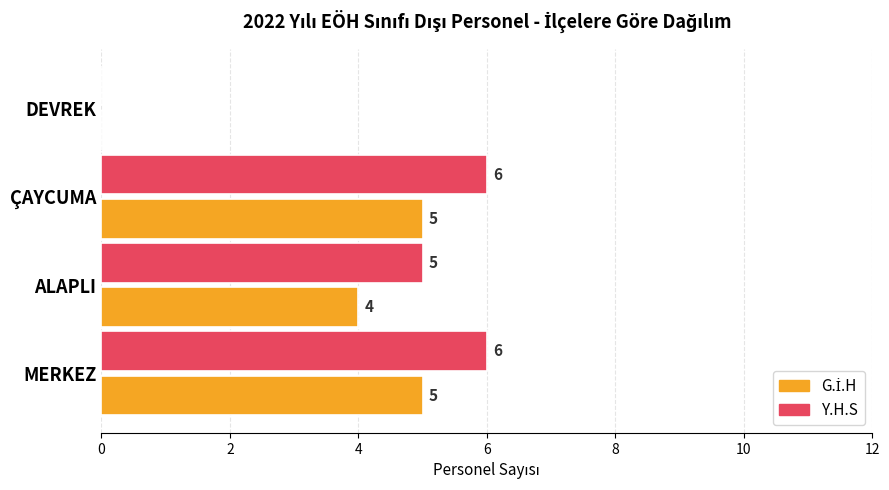

Which series changed the most between ALAPLI and DEVREK?

Y.H.S